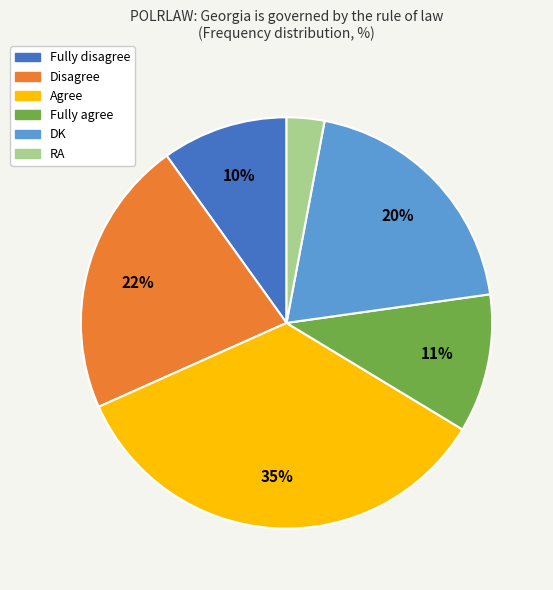

To the nearest percent, what is the difference between the largest and smallest slice percentages?

32%